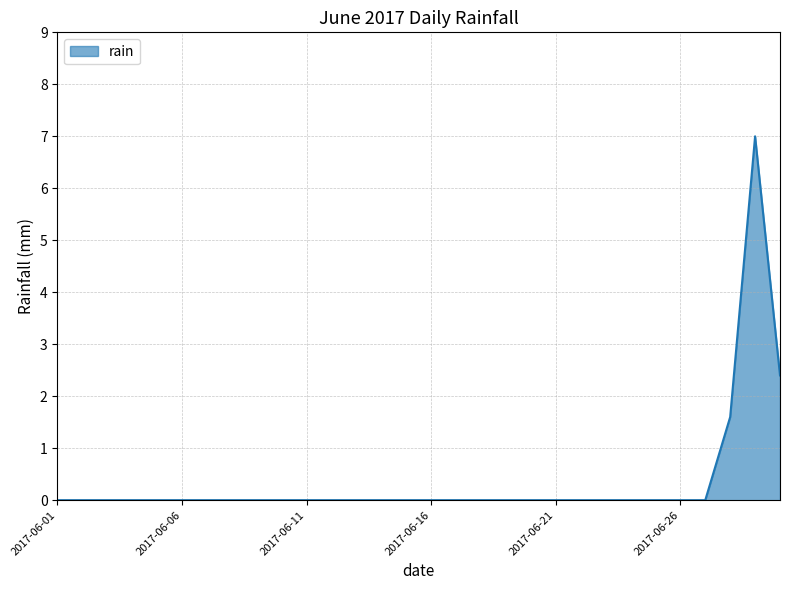

How many lines are shown in the chart?

1